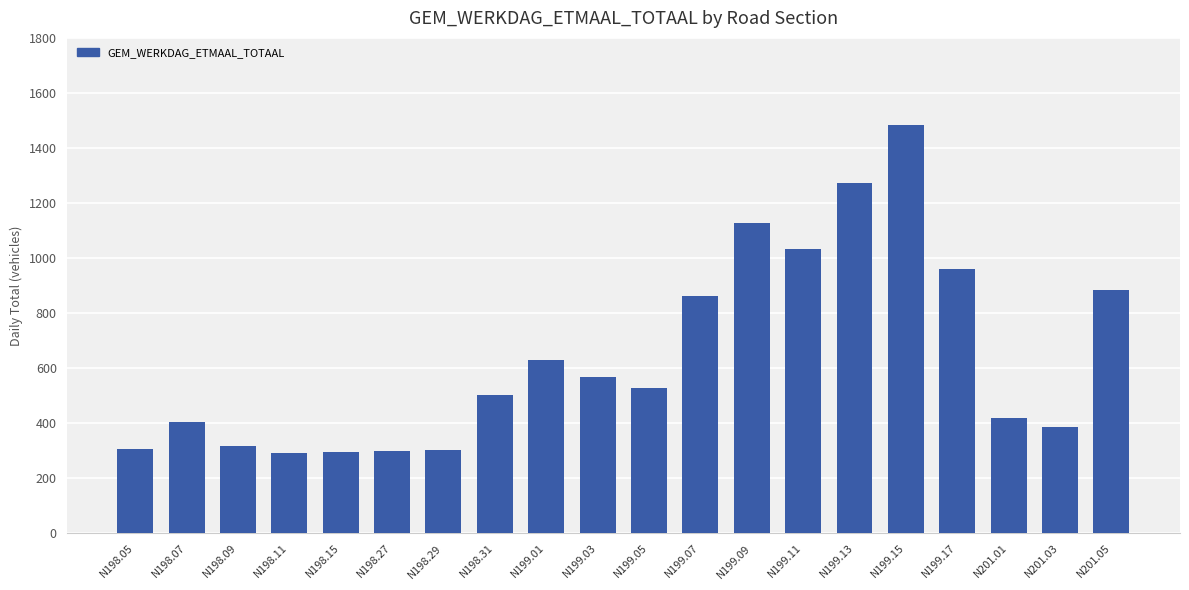

What is the sum of the values at N198.31 and N198.15?

799